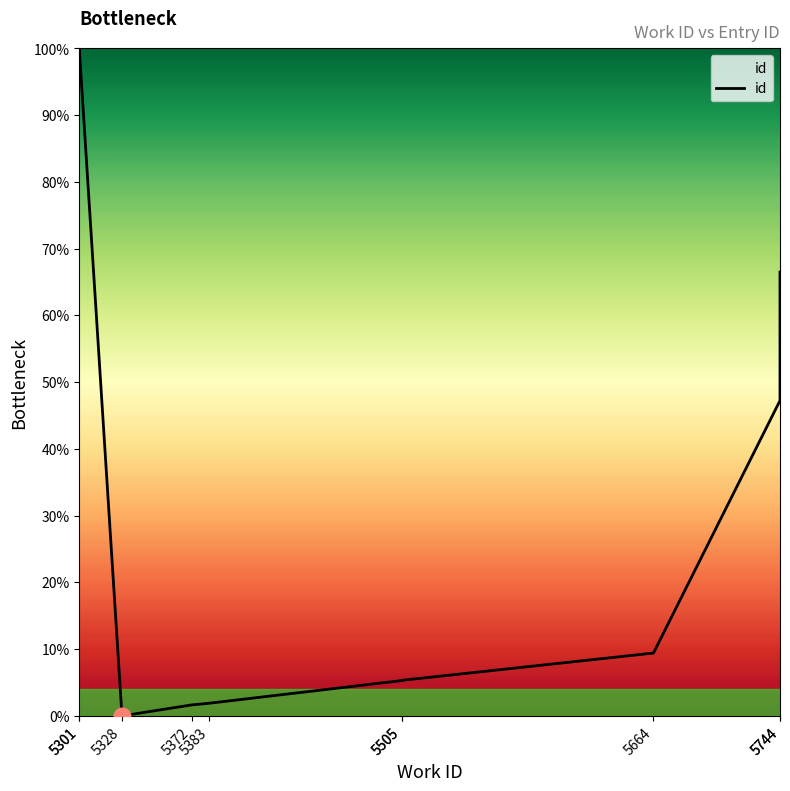

Which has a higher value, 5664 or 5372?

5664